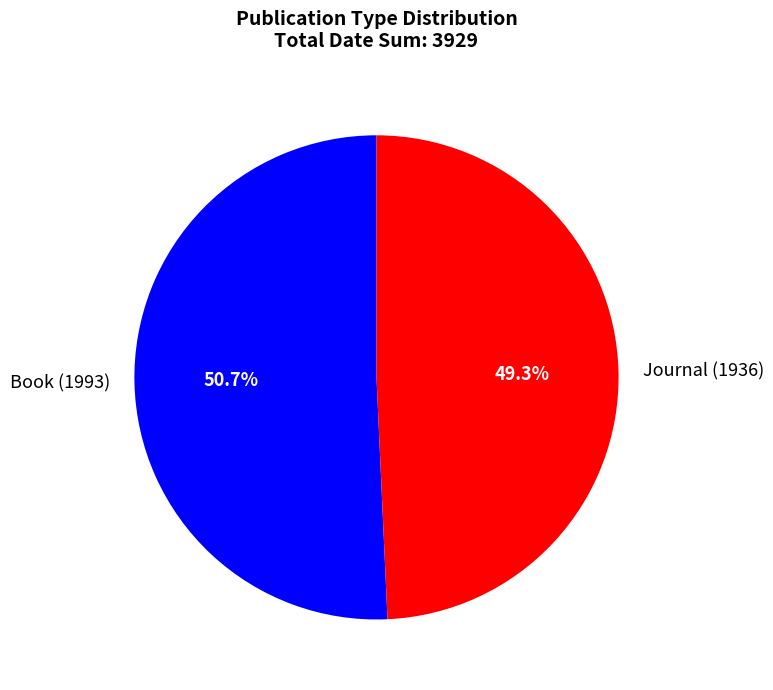

The Journal (1936) slice represents 62% of the pie. True or false?

False